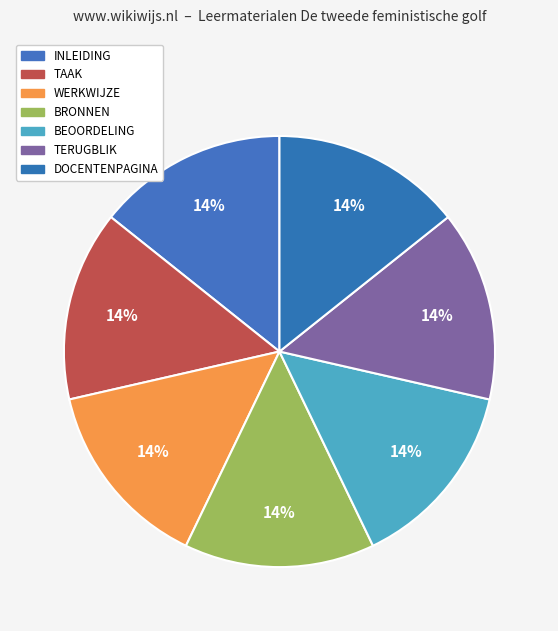

What is the total percentage of BEOORDELING and WERKWIJZE?

28.6%